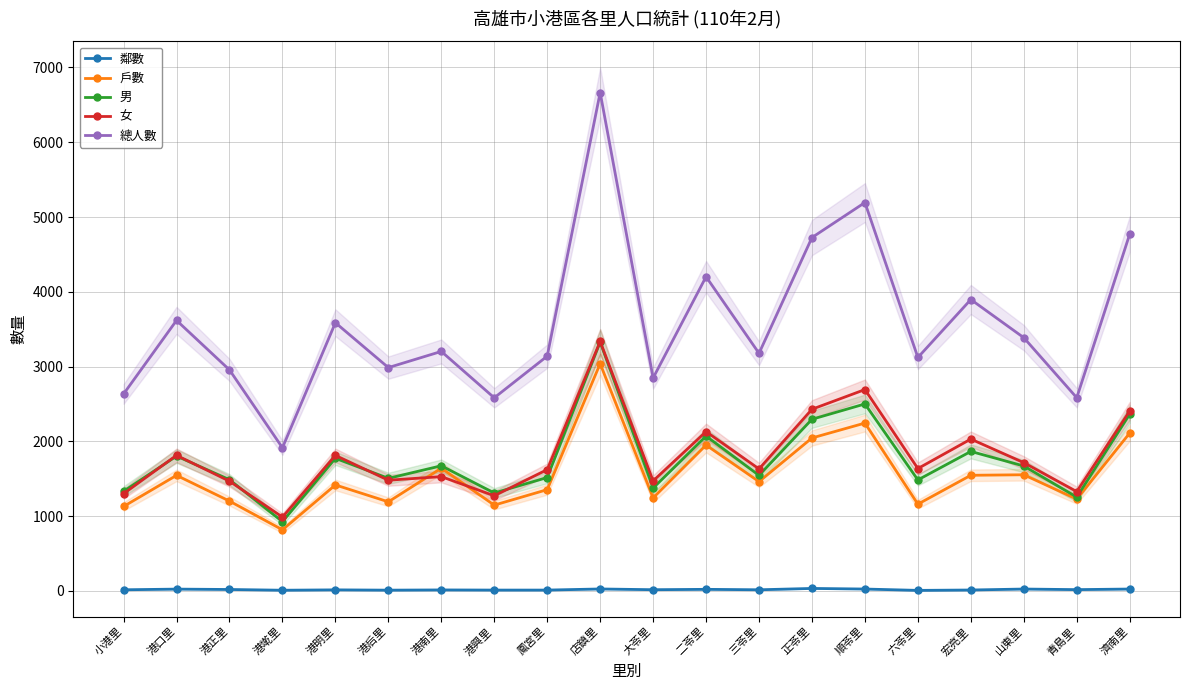

Reading left to right, transcribe all the data shown in this chart.

鄰數: 16	25	20	10	15	11	14	12	12	27	17	22	16	34	26	8	13	26	18	26
戶數: 1130	1546	1202	818	1418	1192	1642	1148	1355	3040	1245	1951	1462	2046	2245	1161	1547	1554	1228	2111
男: 1333	1804	1488	927	1774	1506	1674	1310	1517	3329	1376	2071	1546	2296	2501	1485	1866	1671	1255	2364
女: 1301	1814	1468	988	1813	1481	1529	1273	1623	3336	1472	2131	1632	2430	2693	1637	2031	1716	1329	2407
總人數: 2634	3618	2956	1915	3587	2987	3203	2583	3140	6665	2848	4202	3178	4726	5194	3122	3897	3387	2584	4771